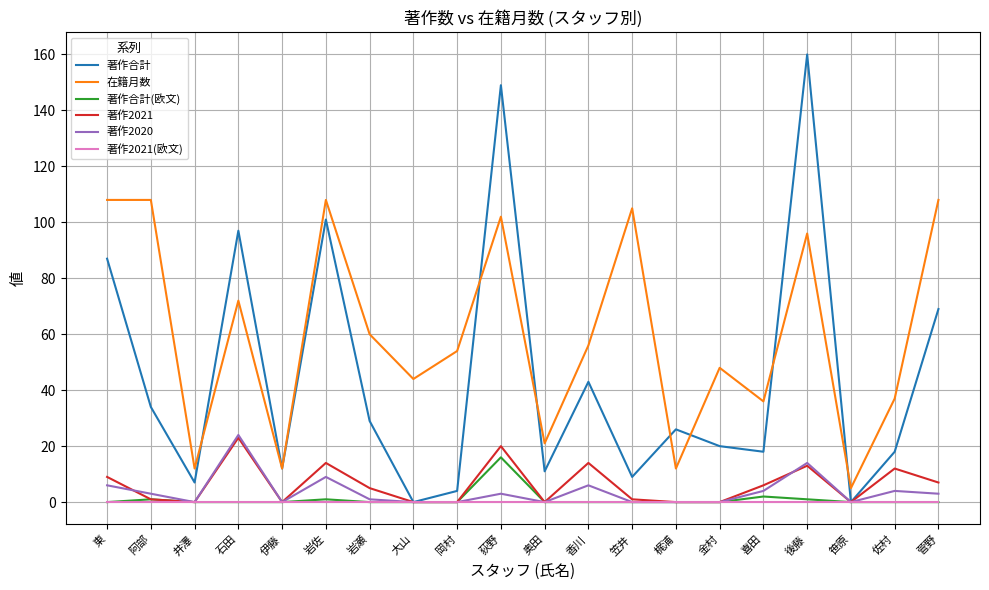

The 著作2021 series shows 0 at 金村. True or false?

True